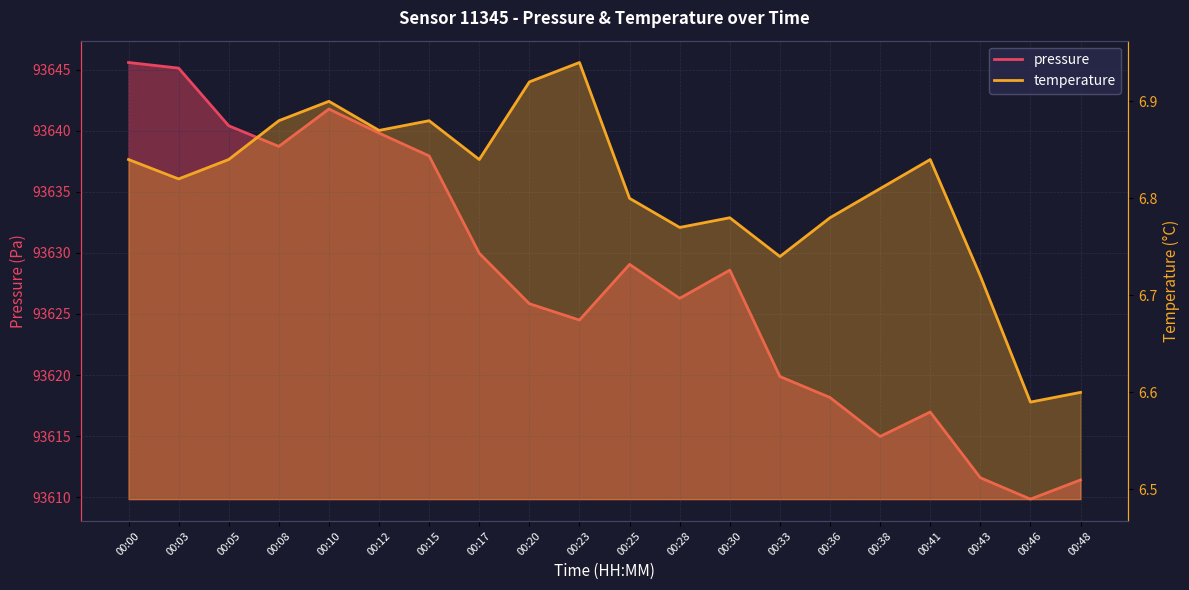

What are all the series names shown in the legend?

pressure, temperature